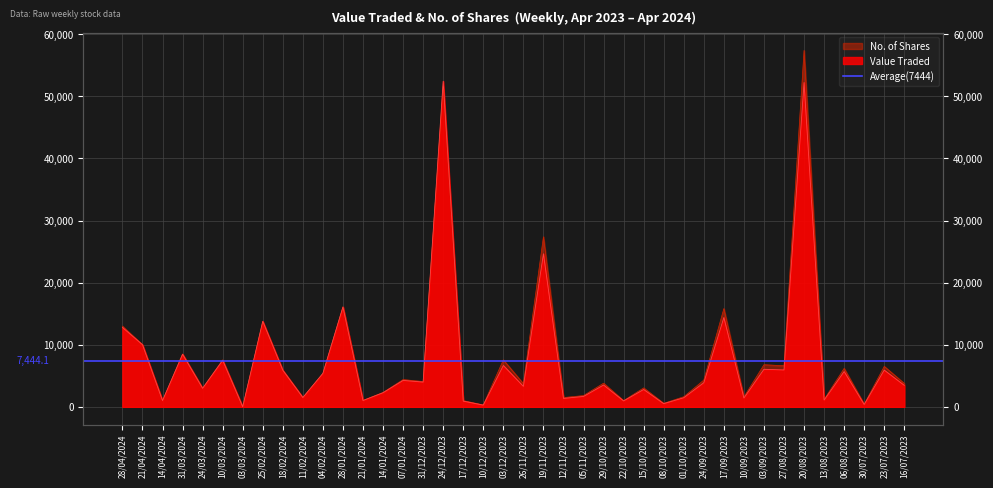

How many categories are shown in the chart?

40